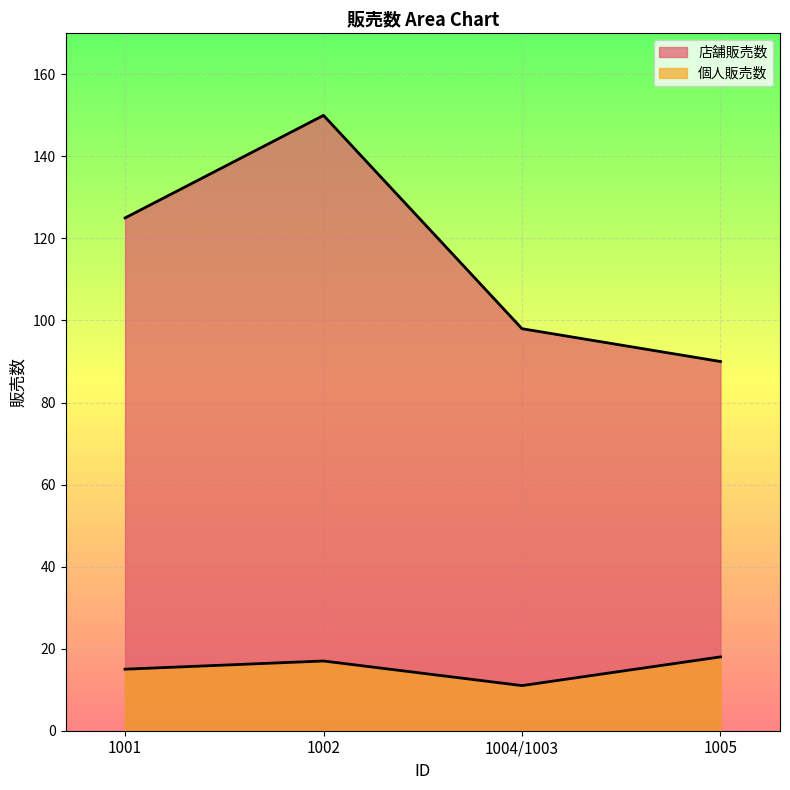

True or false: 個人販売数 and 店舗販売数 cross at least once.

False